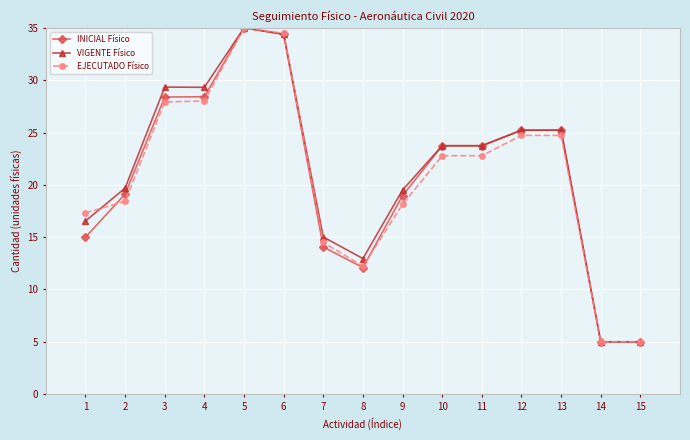

Which series changed the most between 2 and 13?

EJECUTADO Físico